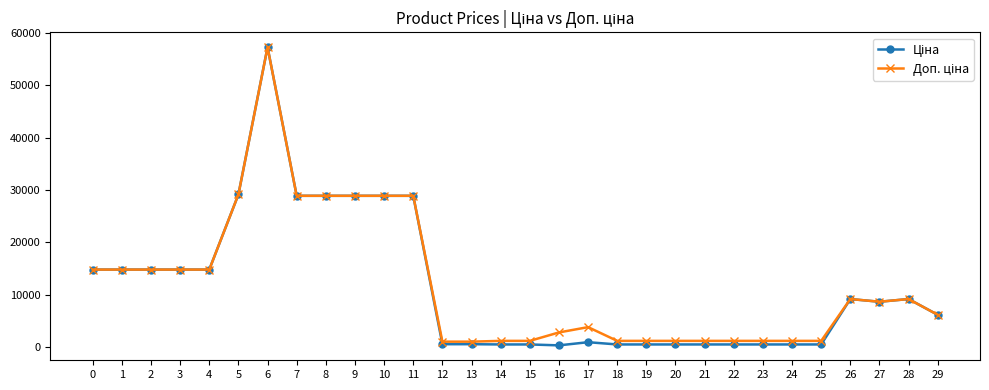

What is the total value across all series at 2?

29635.2